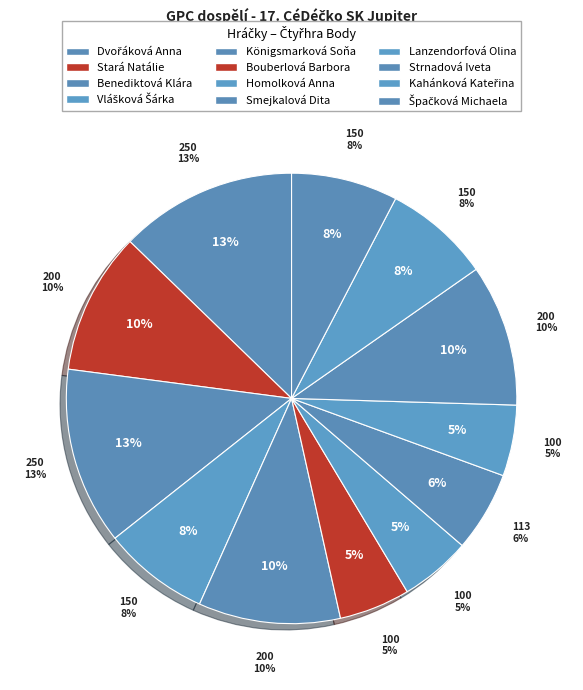

To the nearest percent, what is the difference between the Dvořáková Anna and Stará Natálie slice percentages?

3%